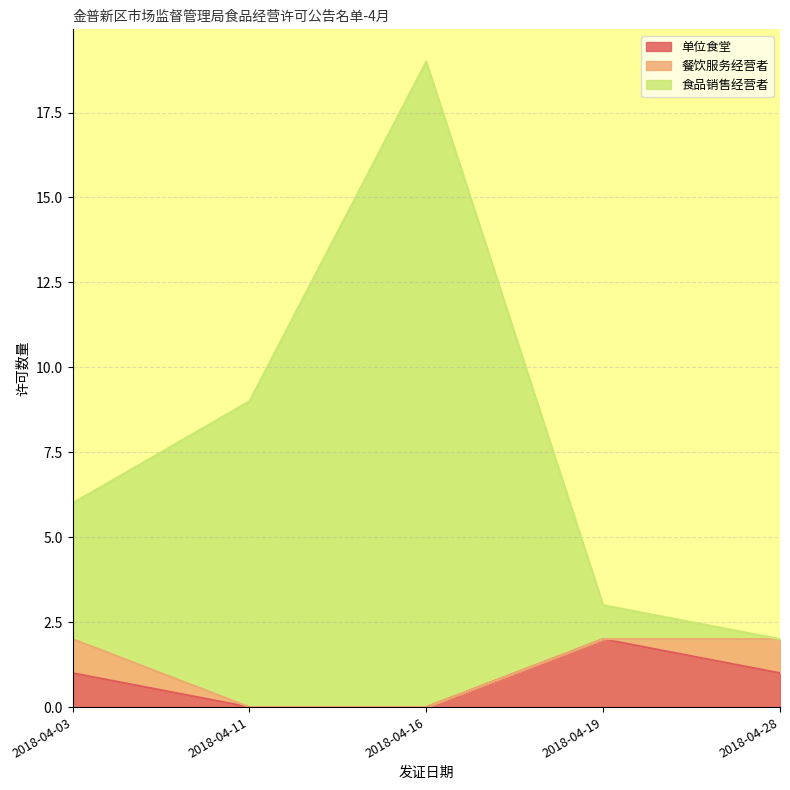

At which label does 单位食堂 reach its peak?

2018-04-19